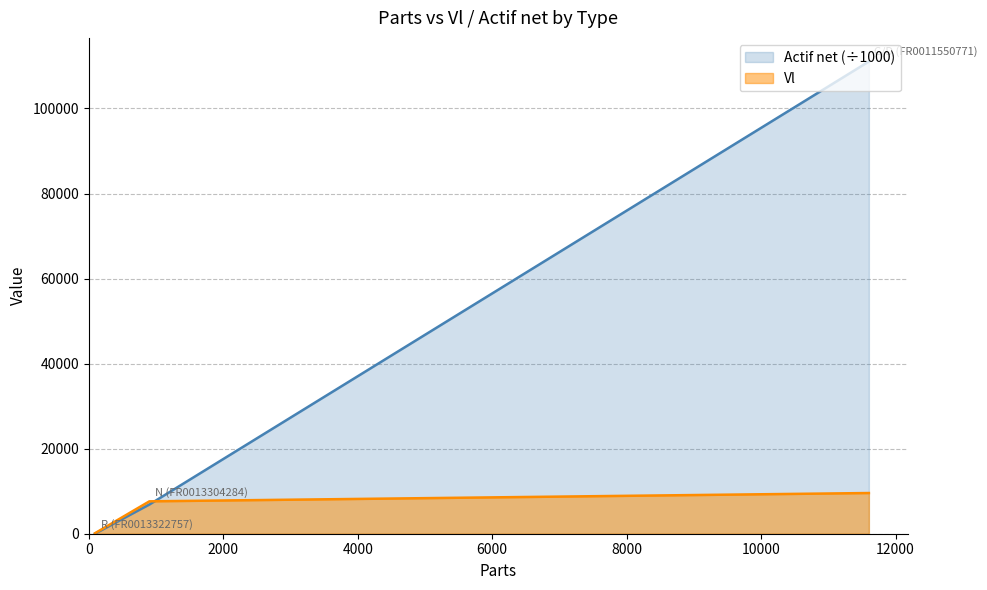

What position from the left is R (FR0013322757)?

3